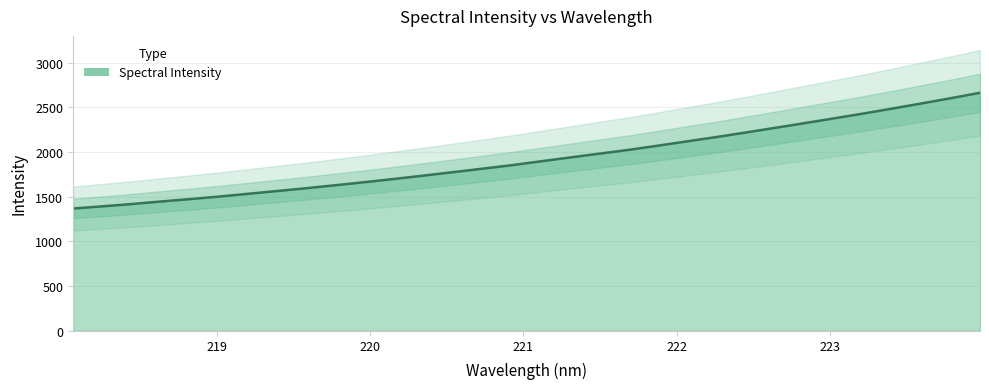

What is the smallest value displayed?

1367.7